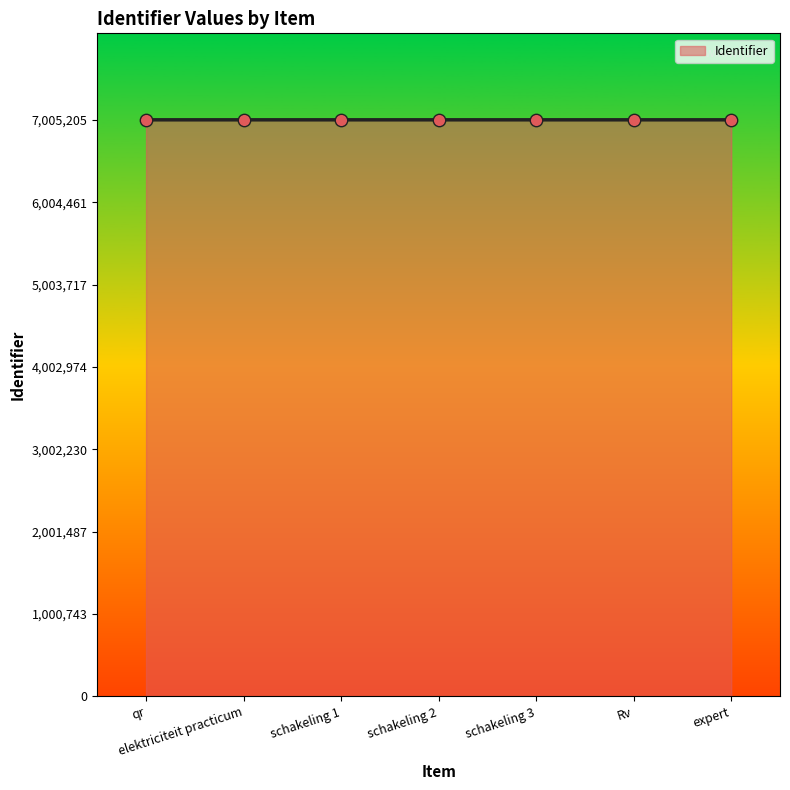

Approximately how many times larger is the value at schakeling 1 compared to schakeling 2?

1.0